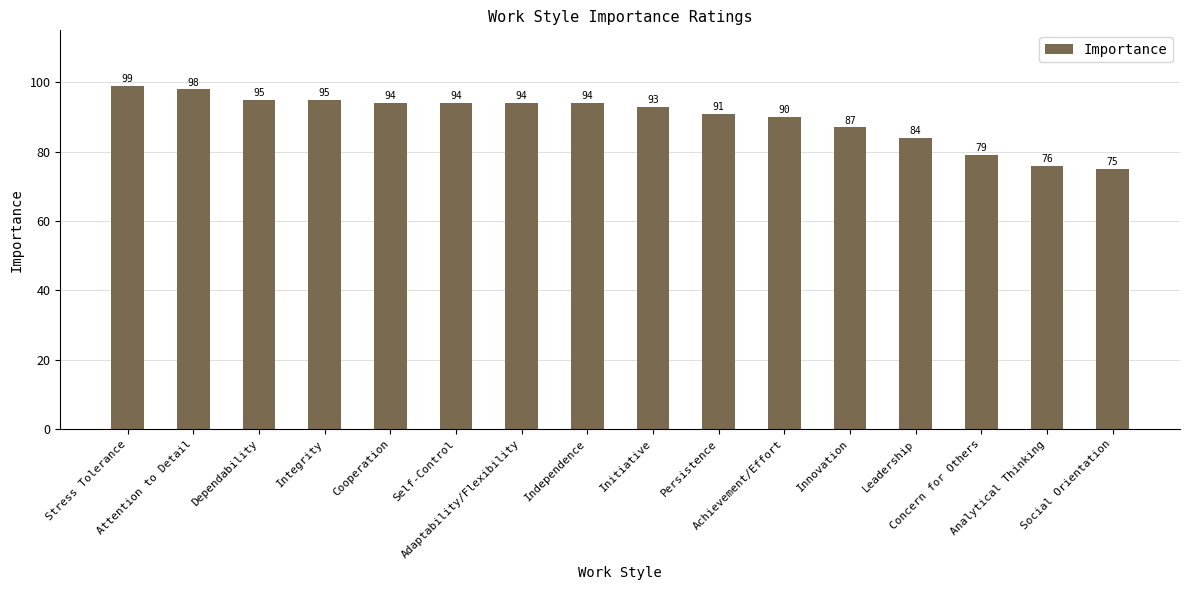

True or false: the data shows 27 at Leadership.

False